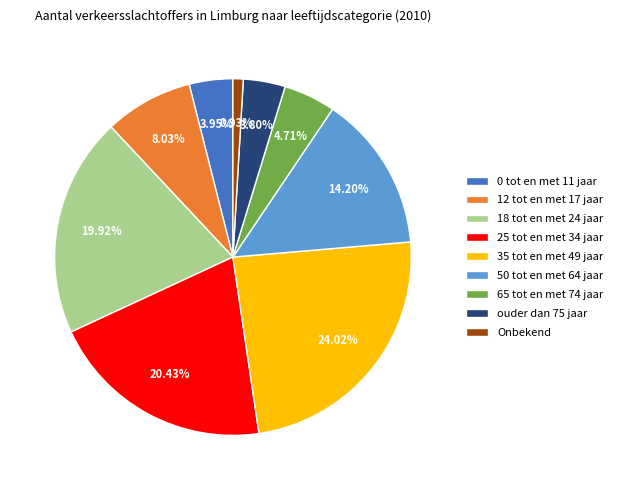

Does any single category account for the majority?

No